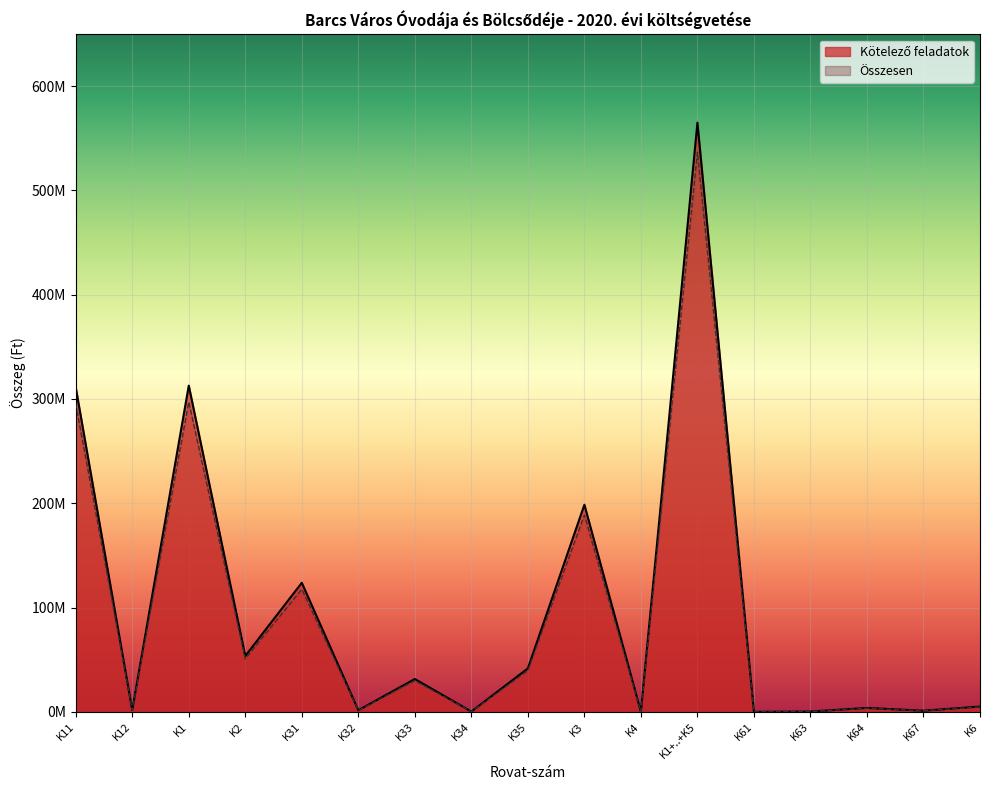

How many values in the Kötelező feladatok series are below 5075000?

8